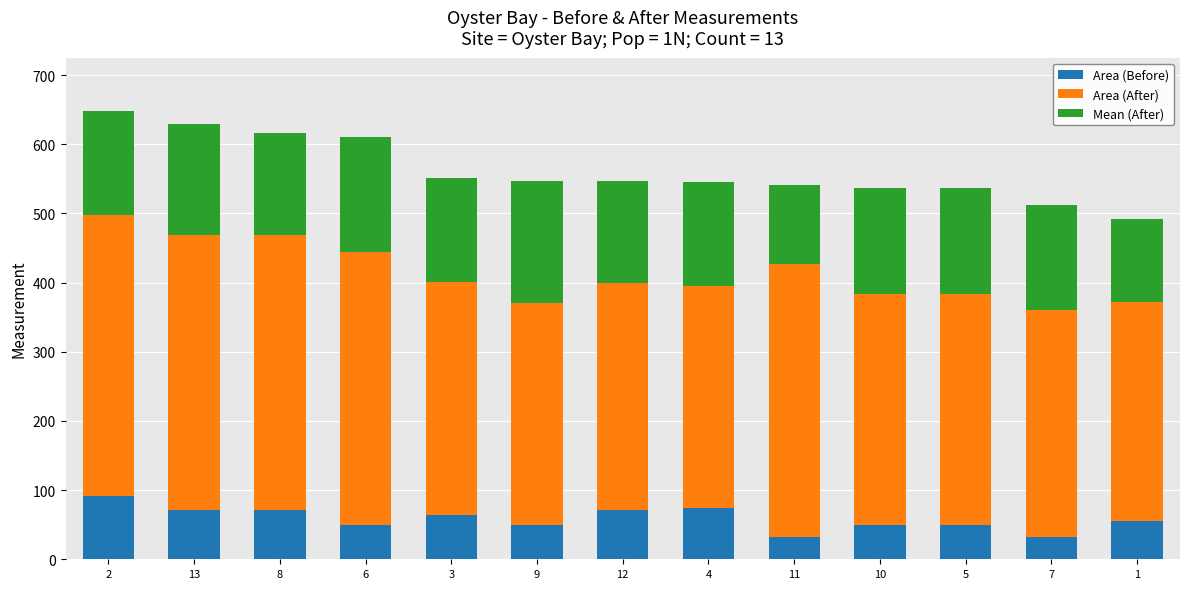

What is the maximum value for Area (Before)?

92.0